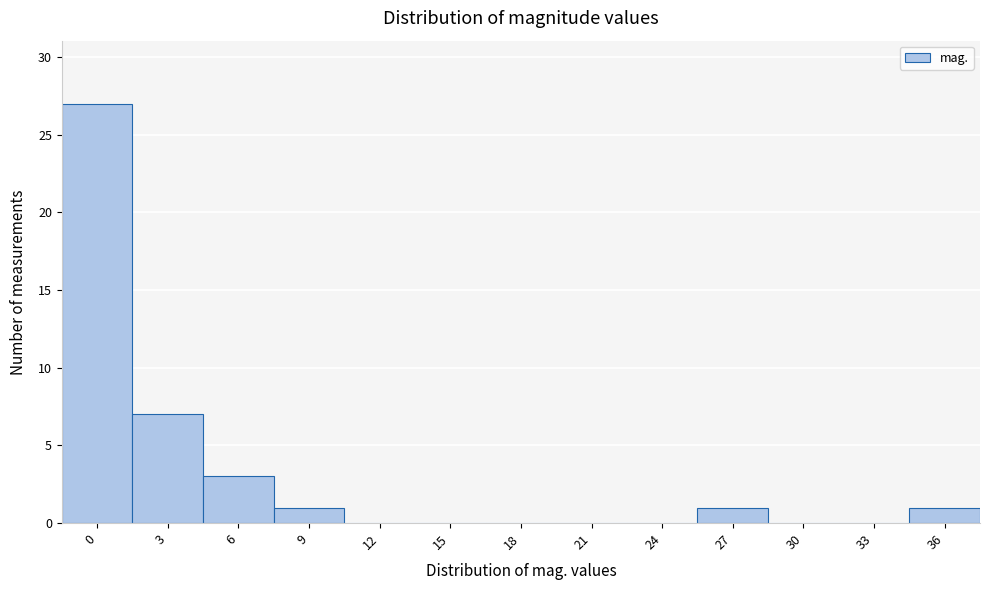

Reading left to right, transcribe all the data shown in this chart.

0=27	3=7	6=3	9=1	12=0	15=0	18=0	21=0	24=0	27=1	30=0	33=0	36=1